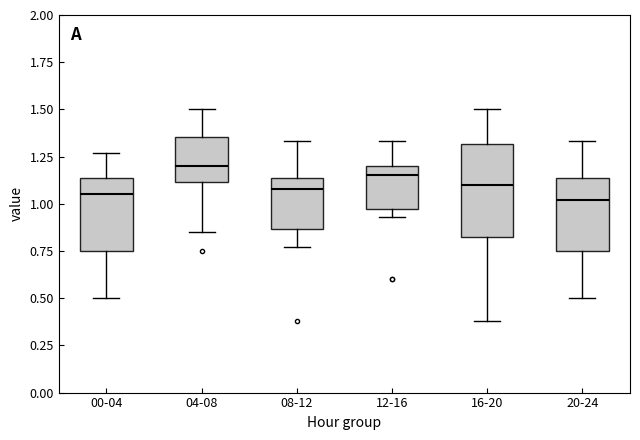

Which box has the highest median line?

04-08